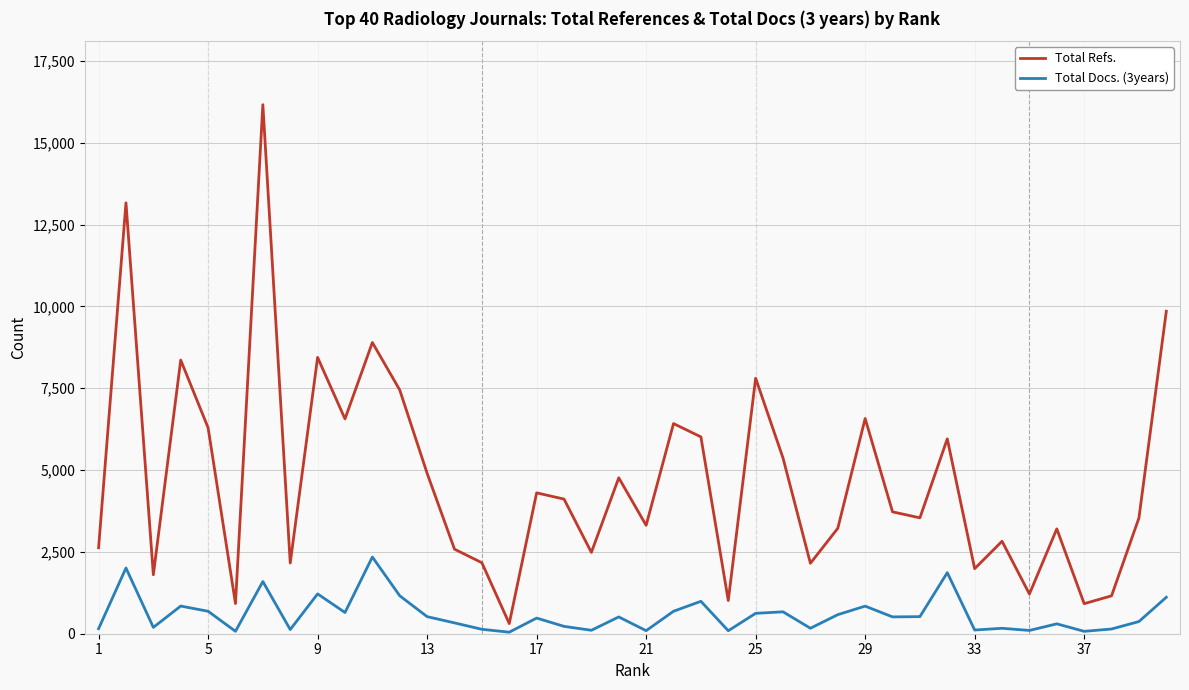

How many categories are shown in the chart?

40